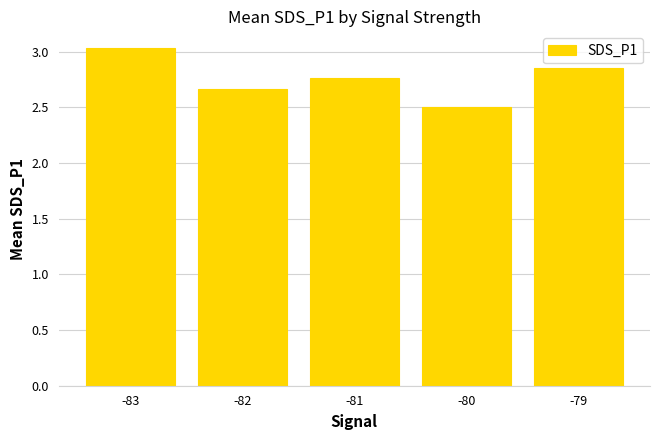

What is the sum of the values at -79 and -82?

5.5